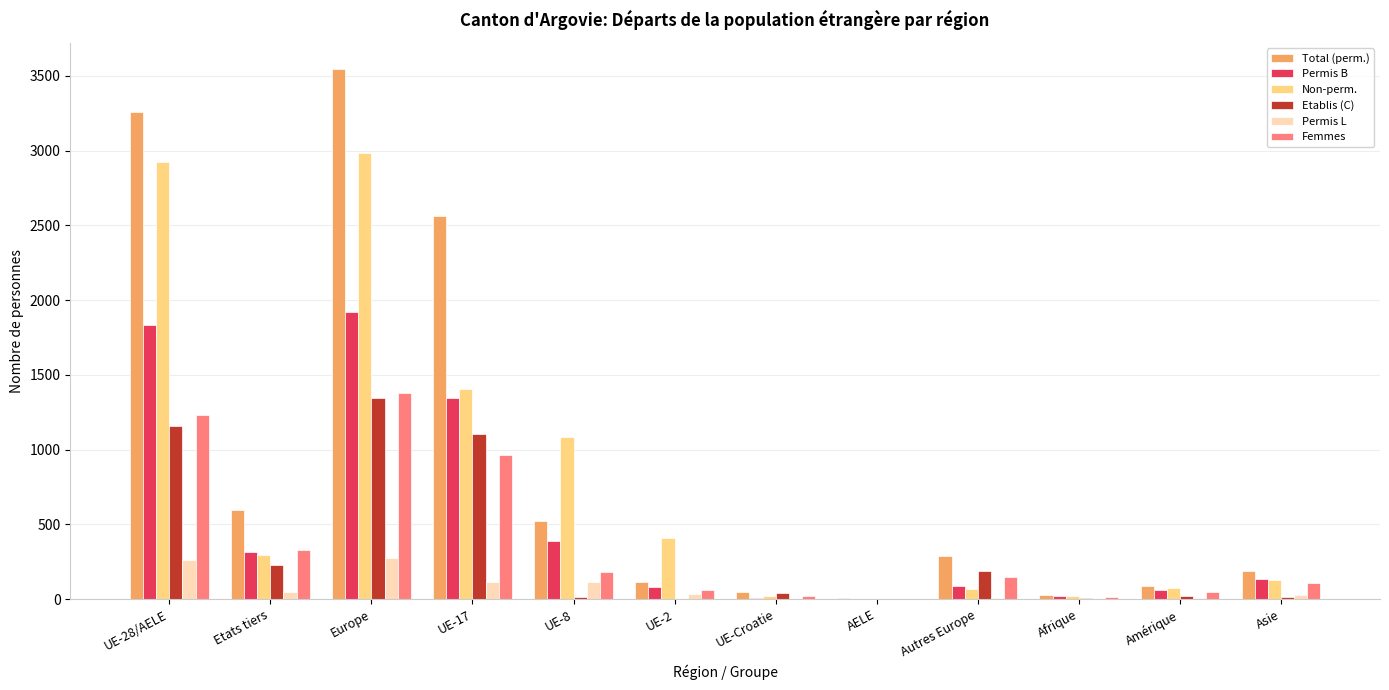

Between UE-17 and Amérique, which series saw the biggest shift?

Total (perm.)